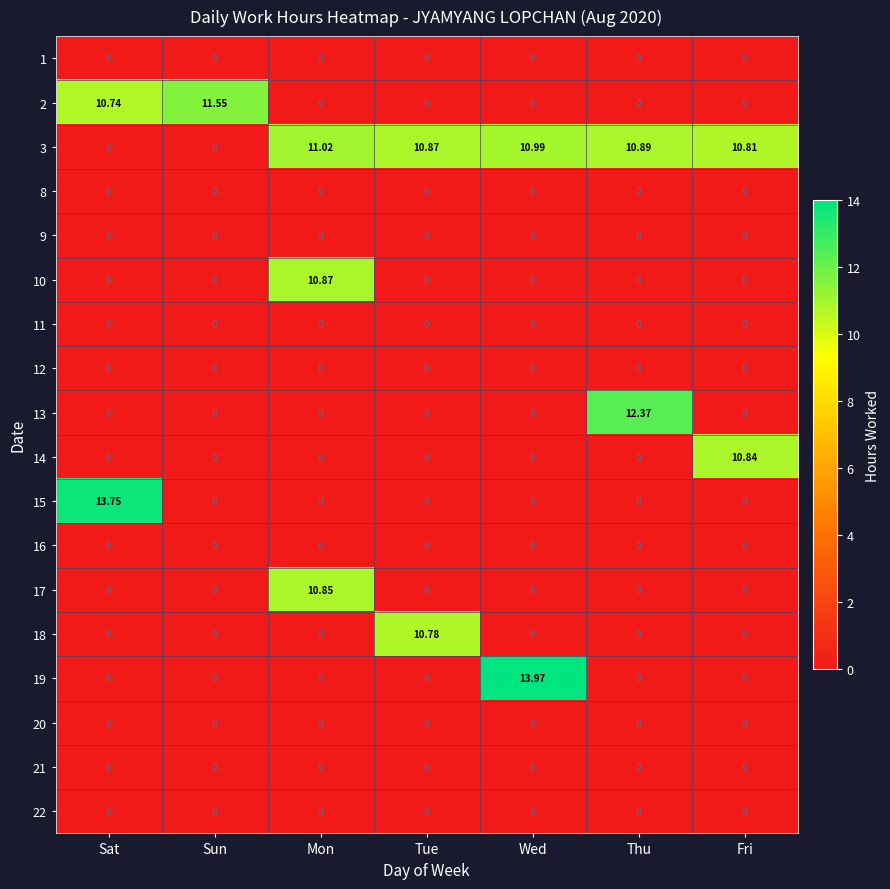

Which category has the highest value in the 17 series?

Mon